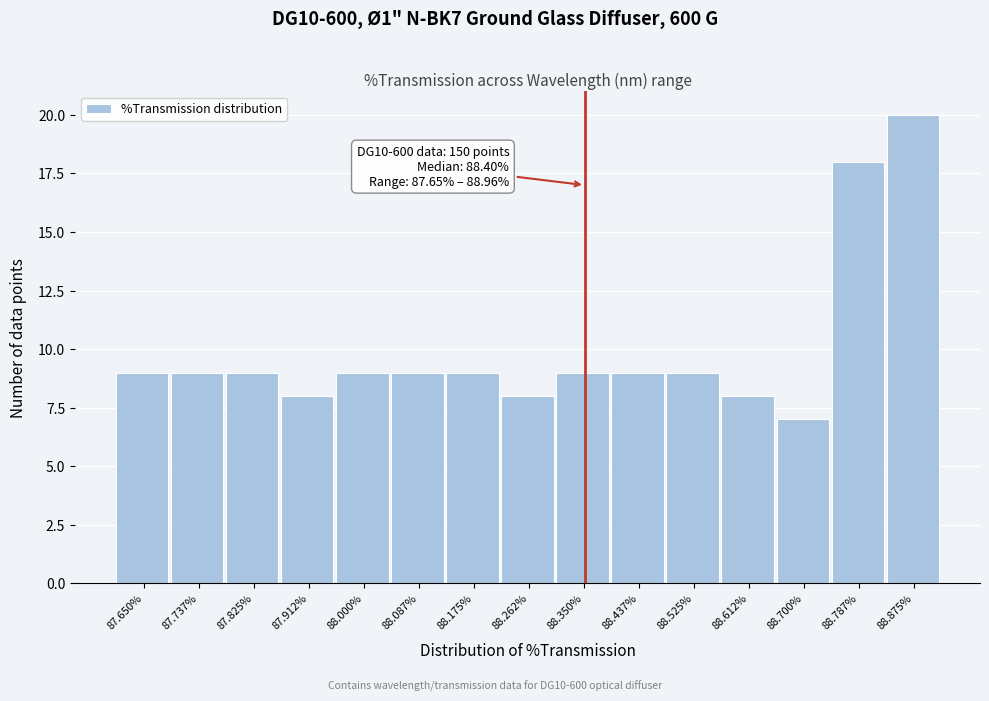

Reading right to left, extract all data points from this chart.

20	18	7	8	9	9	9	8	9	9	9	8	9	9	9